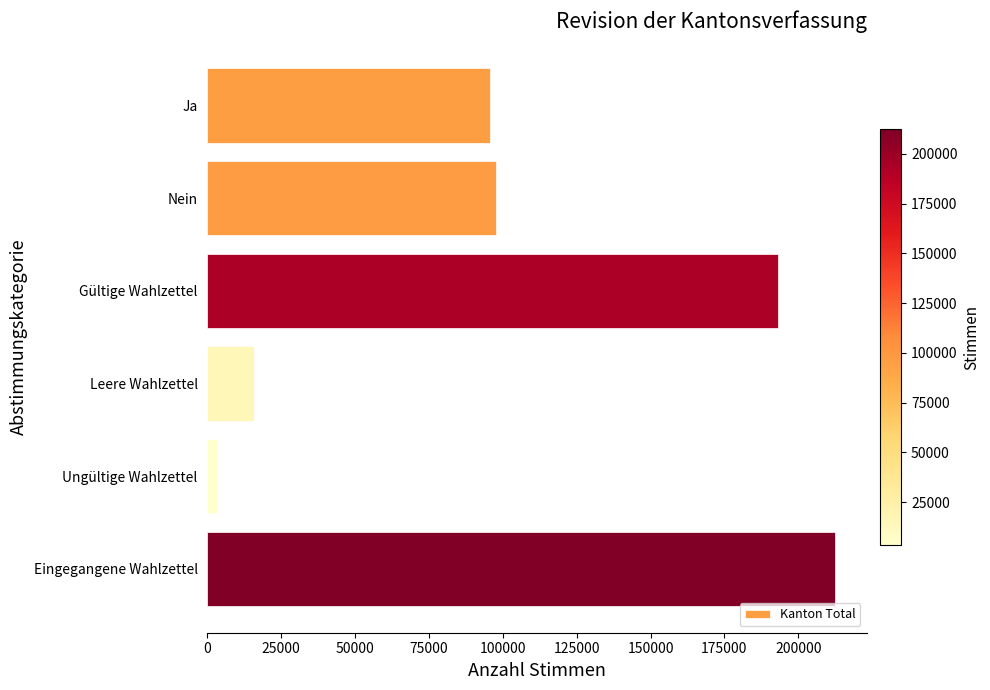

List the labels in order of value, smallest first.

Ungültige Wahlzettel, Leere Wahlzettel, Ja, Nein, Gültige Wahlzettel, Eingegangene Wahlzettel